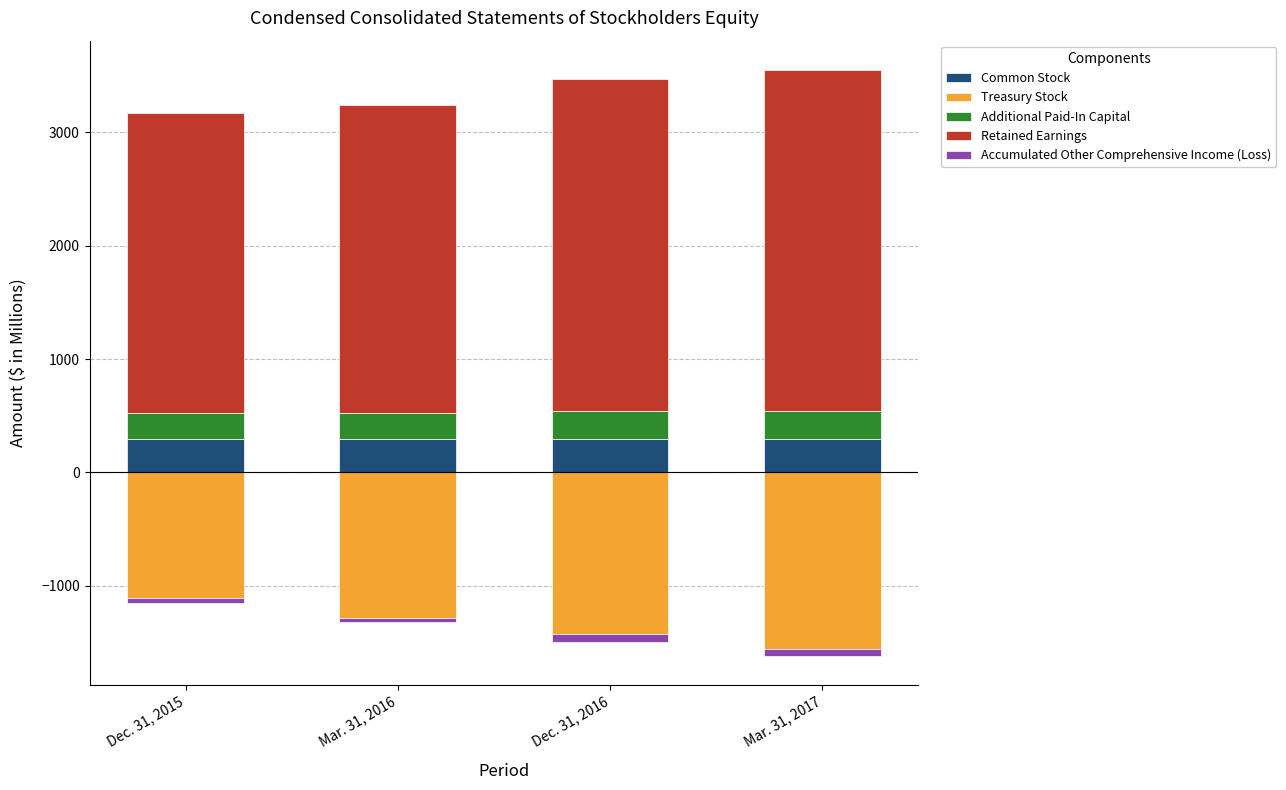

List the series in order of their peak value, highest first.

Retained Earnings, Common Stock, Additional Paid-In Capital, Accumulated Other Comprehensive Income (Loss), Treasury Stock